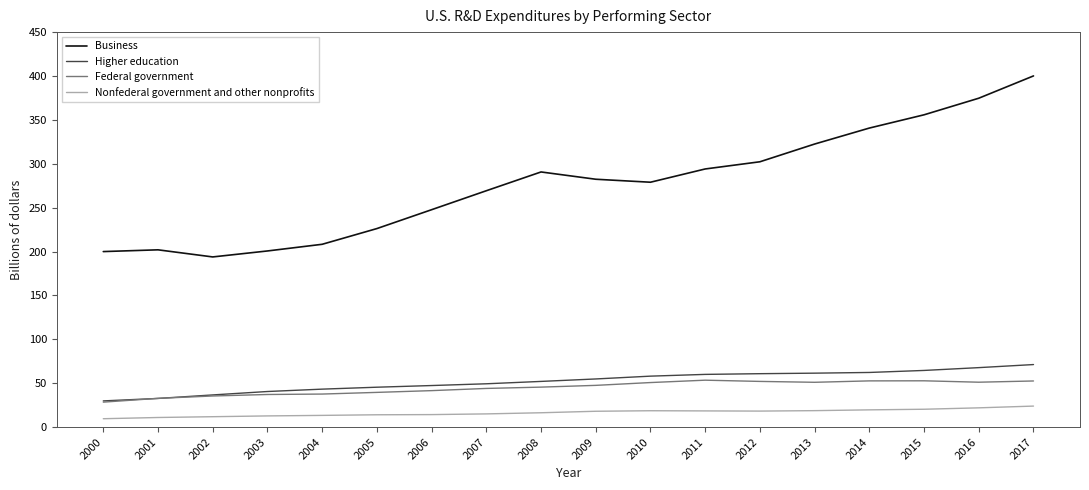

True or false: Higher education and Nonfederal government and other nonprofits cross at least once.

False